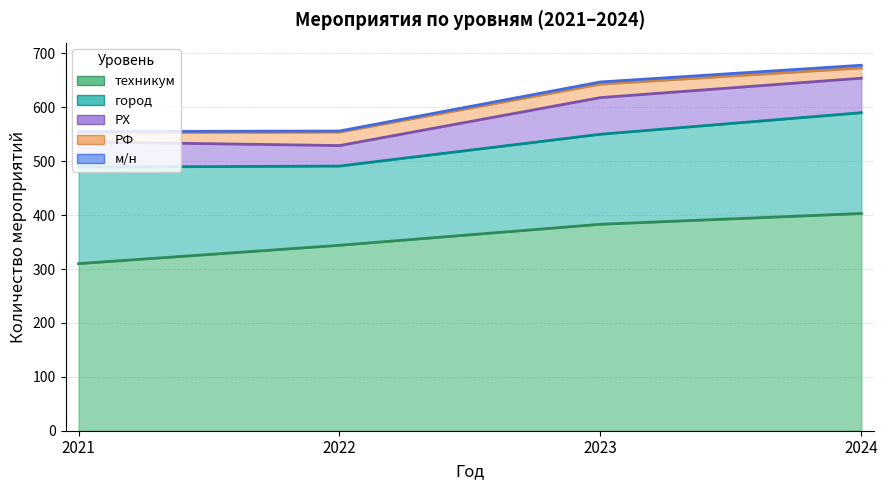

What is the value of the м/н point at the 1st from the left?

2